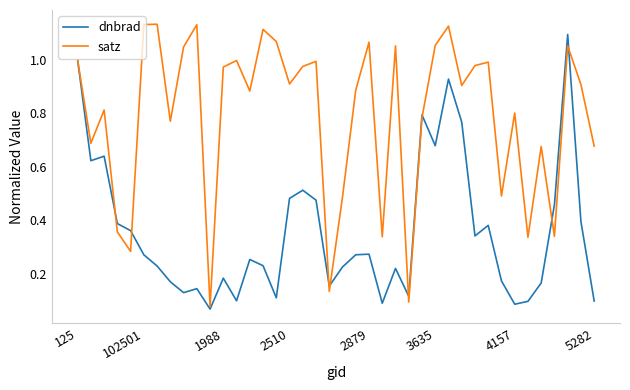

Does the chart have visible grid lines?

No